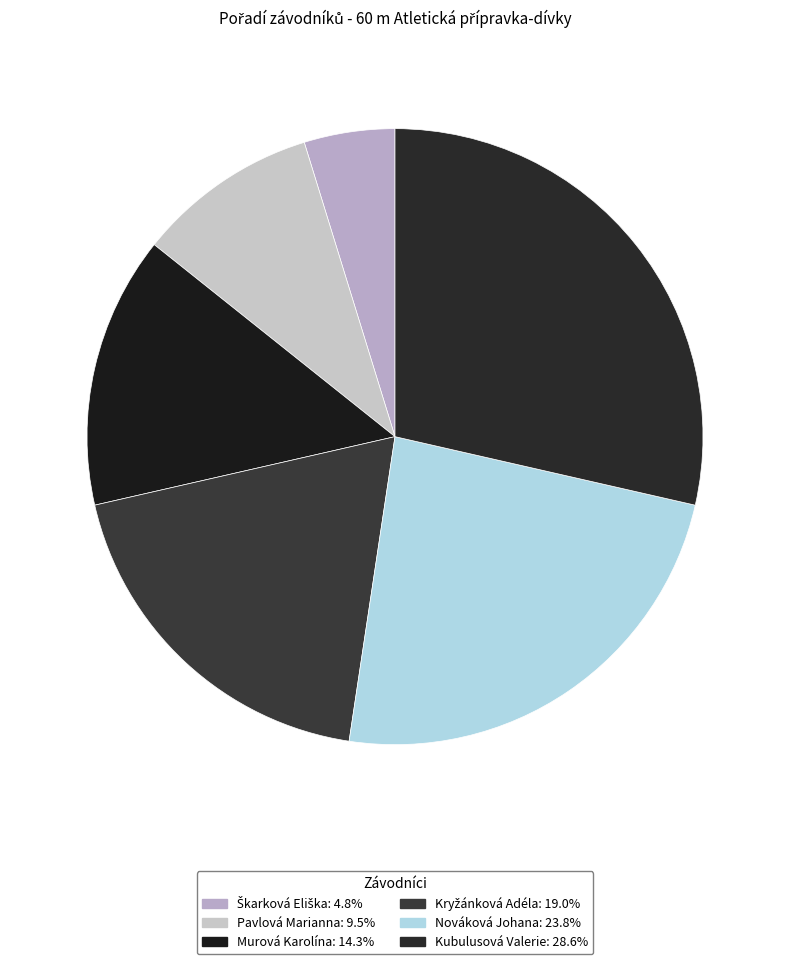

How many slices are in this pie chart?

6